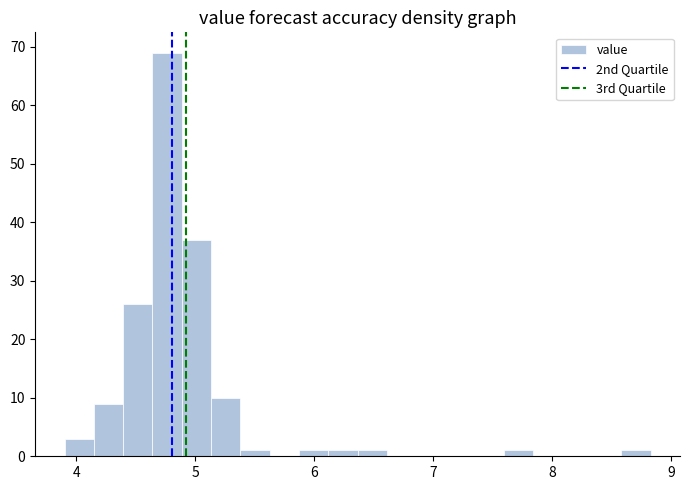

Read against the x-axis, roughly where is the centre of the tallest bar?

4.8